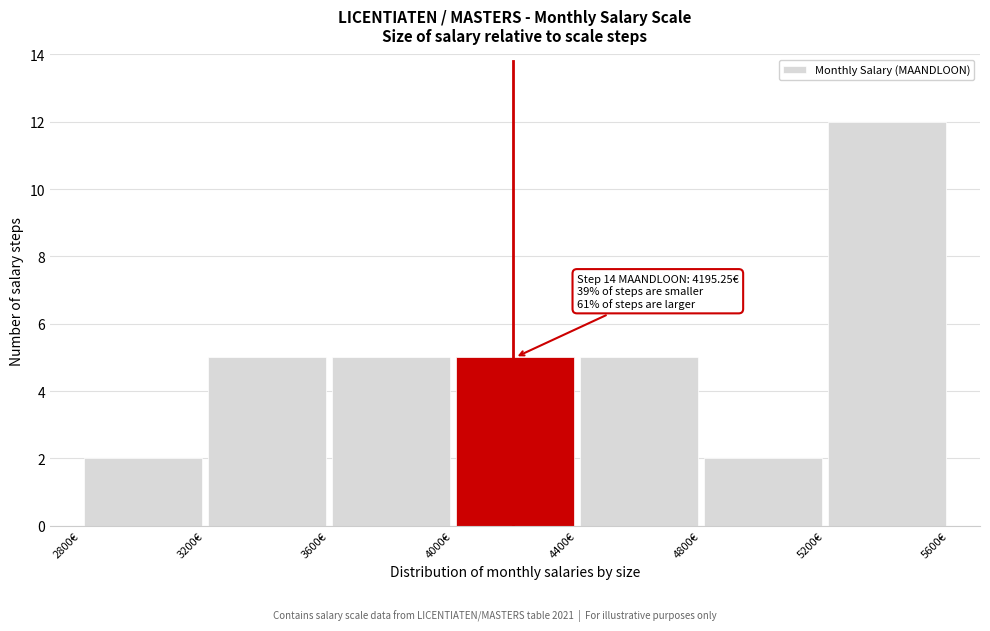

Over which range of the x-axis is the bar tallest?

5200 to 5600